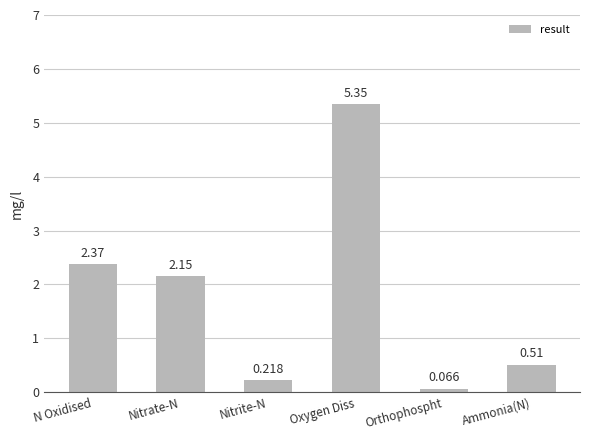

Rank the categories by value from lowest to highest.

Orthophospht, Nitrite-N, Ammonia(N), Nitrate-N, N Oxidised, Oxygen Diss